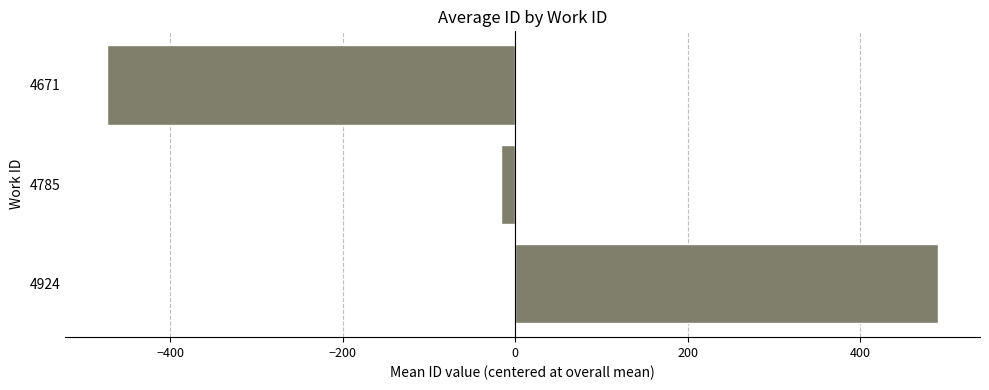

What is the sum of the values at 4924 and 4671?

16.9